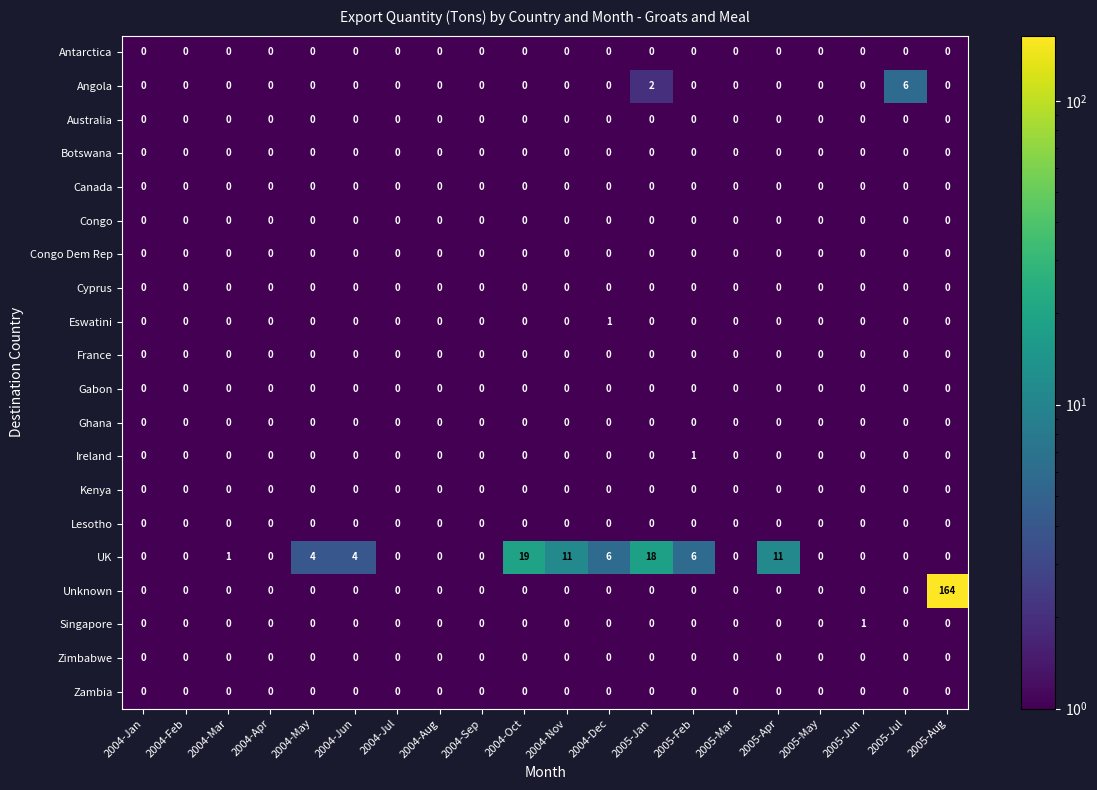

Where is Angola nearest to the value 3?

2005-Jan